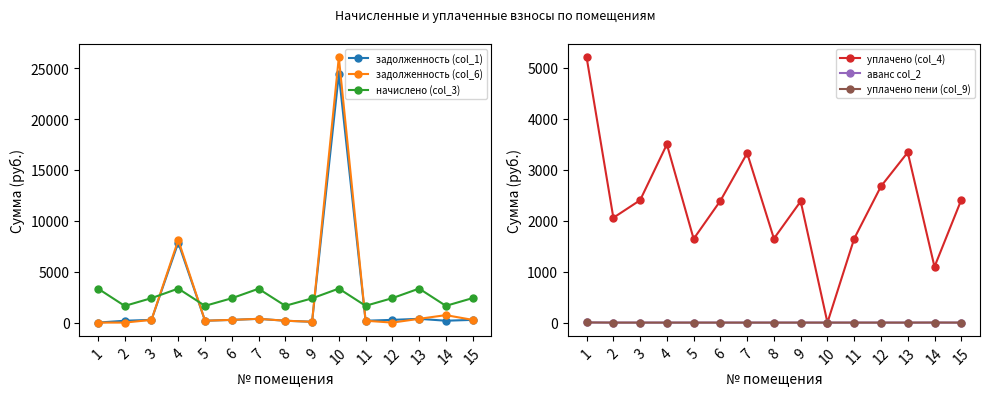

The аванс col_2 series shows 1.4 at 5. True or false?

False